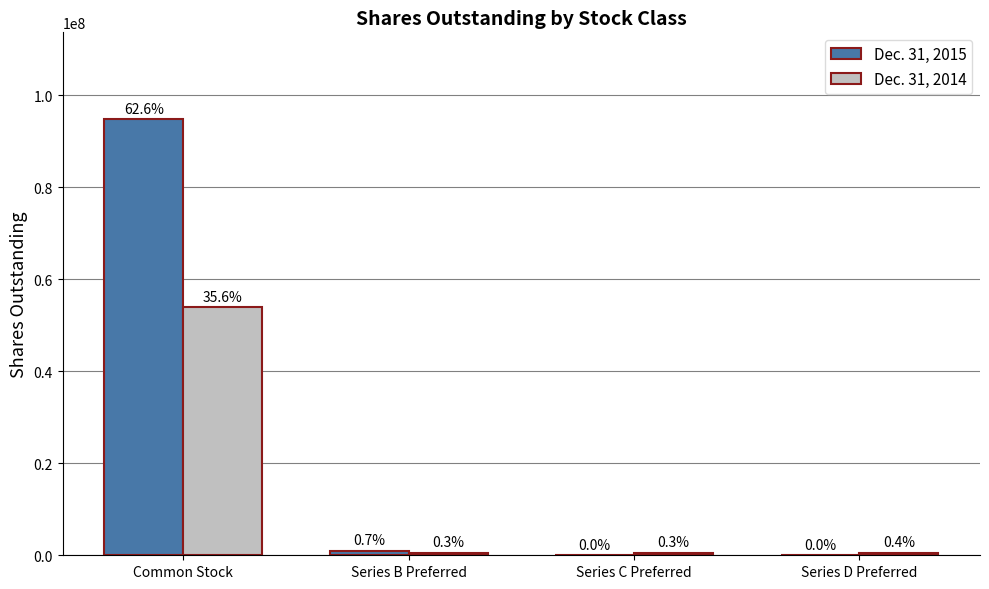

Which series has the widest spread of values?

Dec. 31, 2015